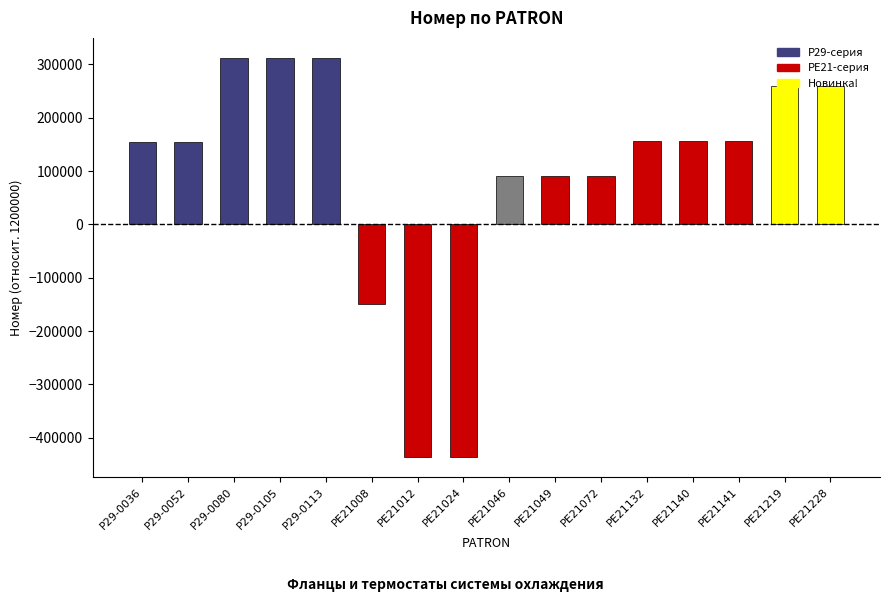

Count the number of categories in the chart.

16